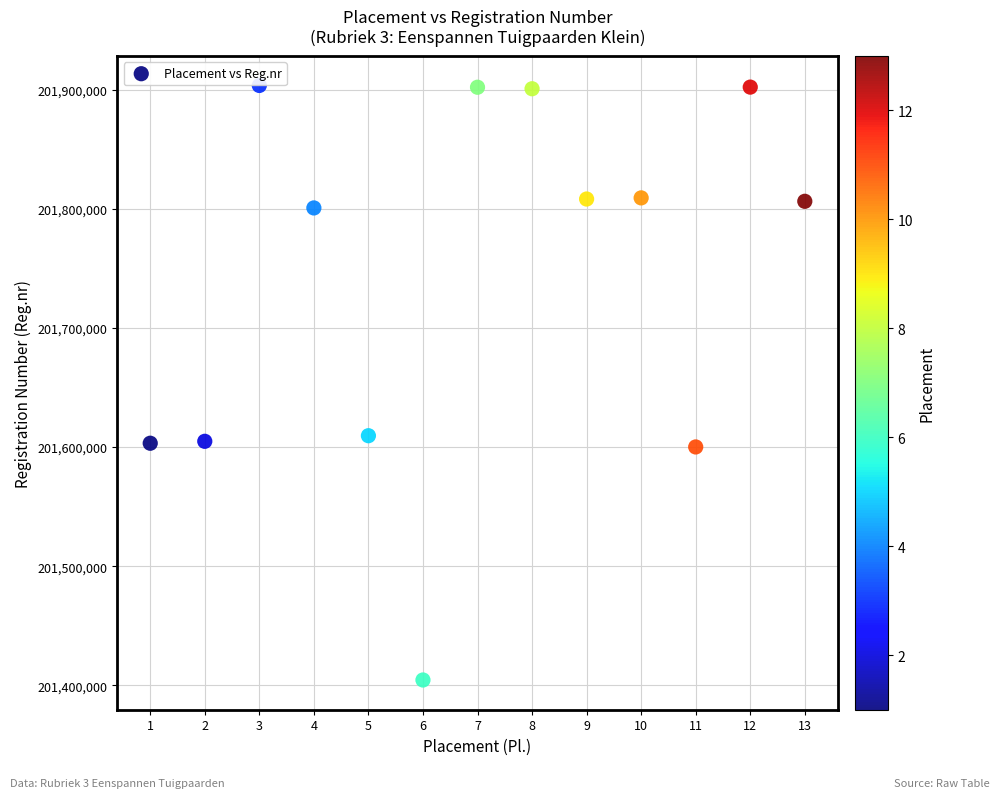

What is the range of X values (max minus min)?

12